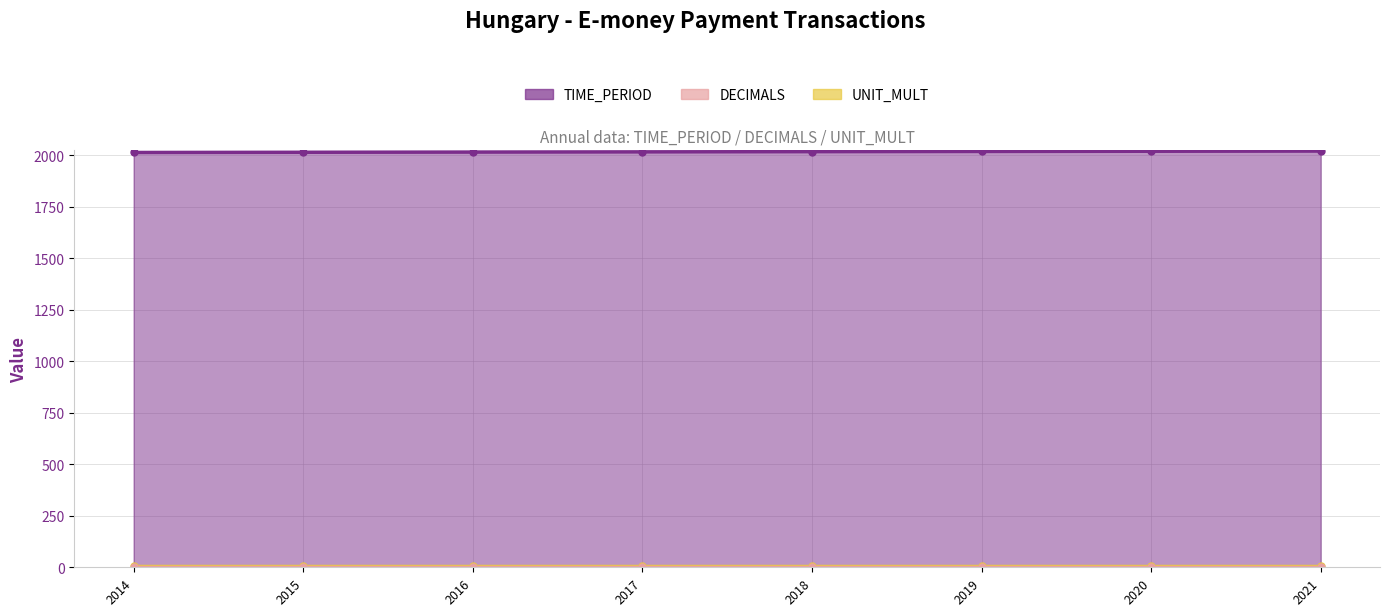

Is it true that DECIMALS equals 3 at 2016?

True